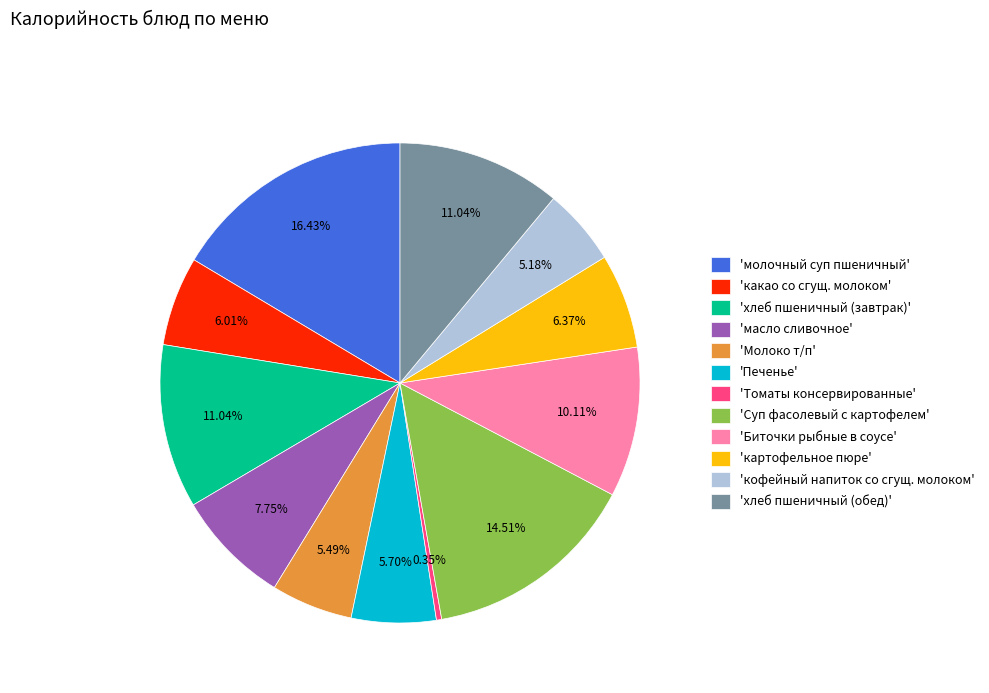

Does 'молочный суп пшеничный' represent more than half of the total?

No